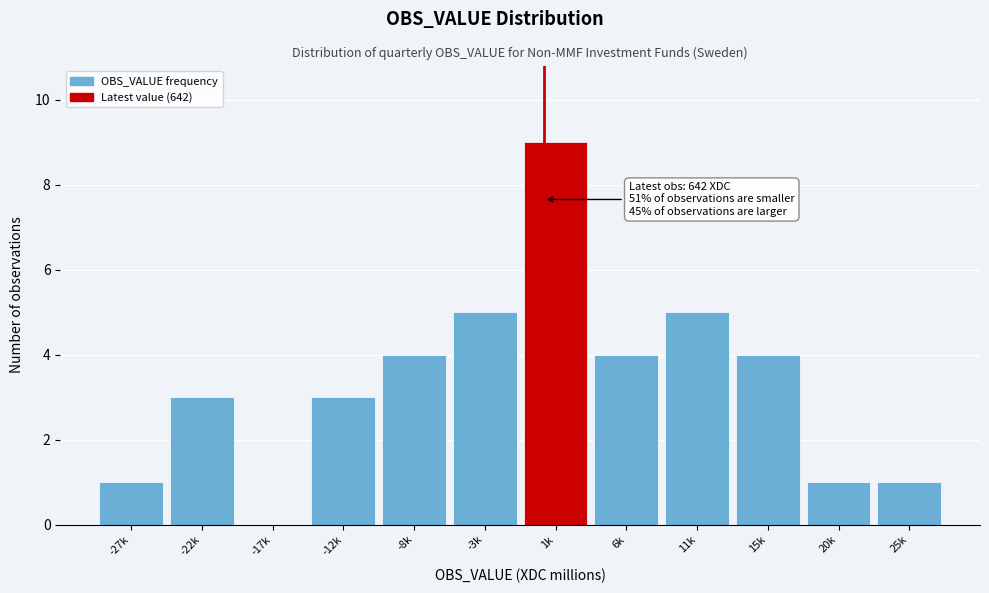

Reading left to right, what are all the values shown in this chart?

-27k=1	-22k=3	-17k=0	-12k=3	-8k=4	-3k=5	1k=9	6k=4	11k=5	15k=4	20k=1	25k=1